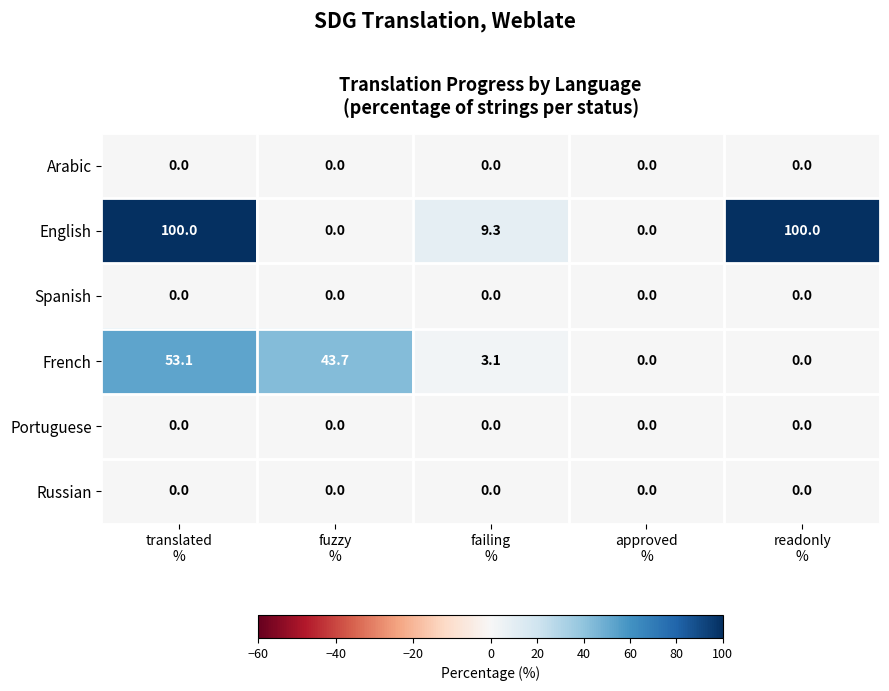

What is the average value of the English series?

41.9